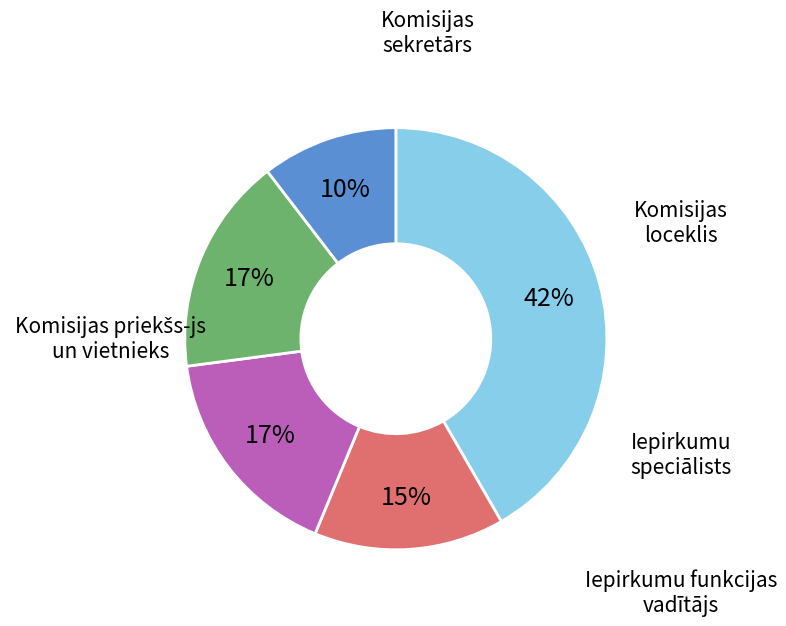

Does Iepirkumu funkcijas vadītājs account for over 50% of the chart?

No